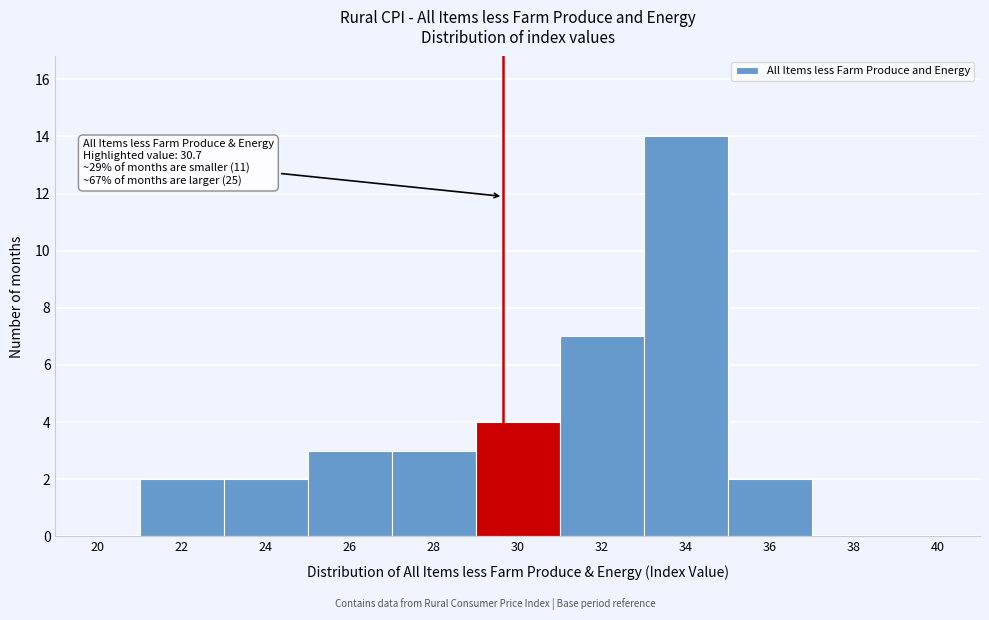

Reading right to left, extract all data points from this chart.

40=0	38=0	36=2	34=14	32=7	30=4	28=3	26=3	24=2	22=2	20=0